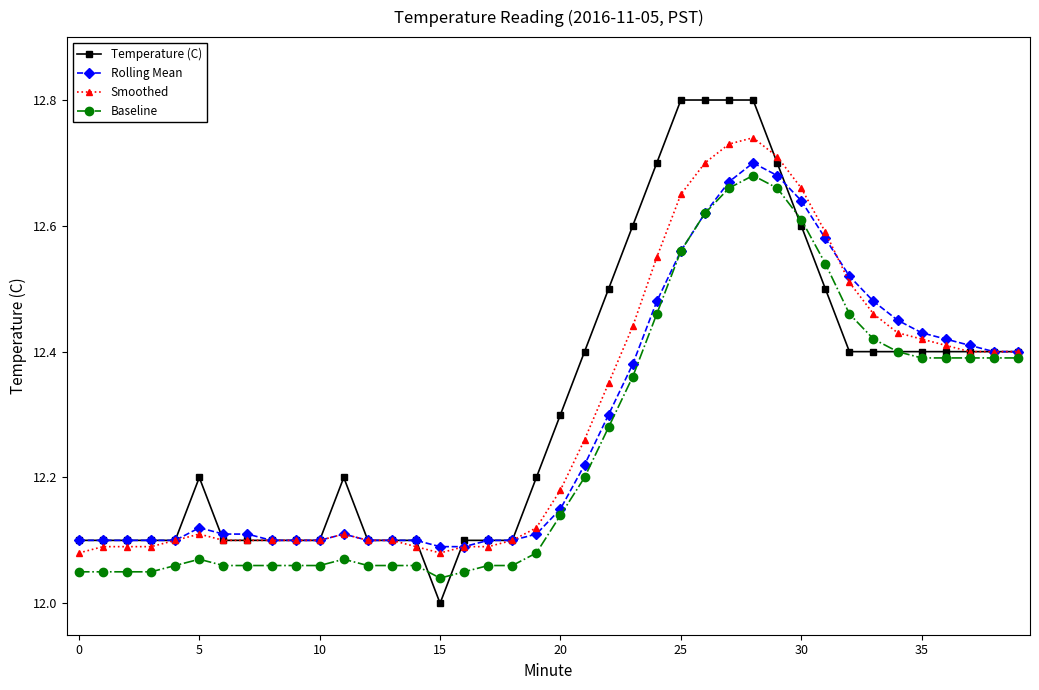

Which series has the largest total across all categories?

Temperature (C)